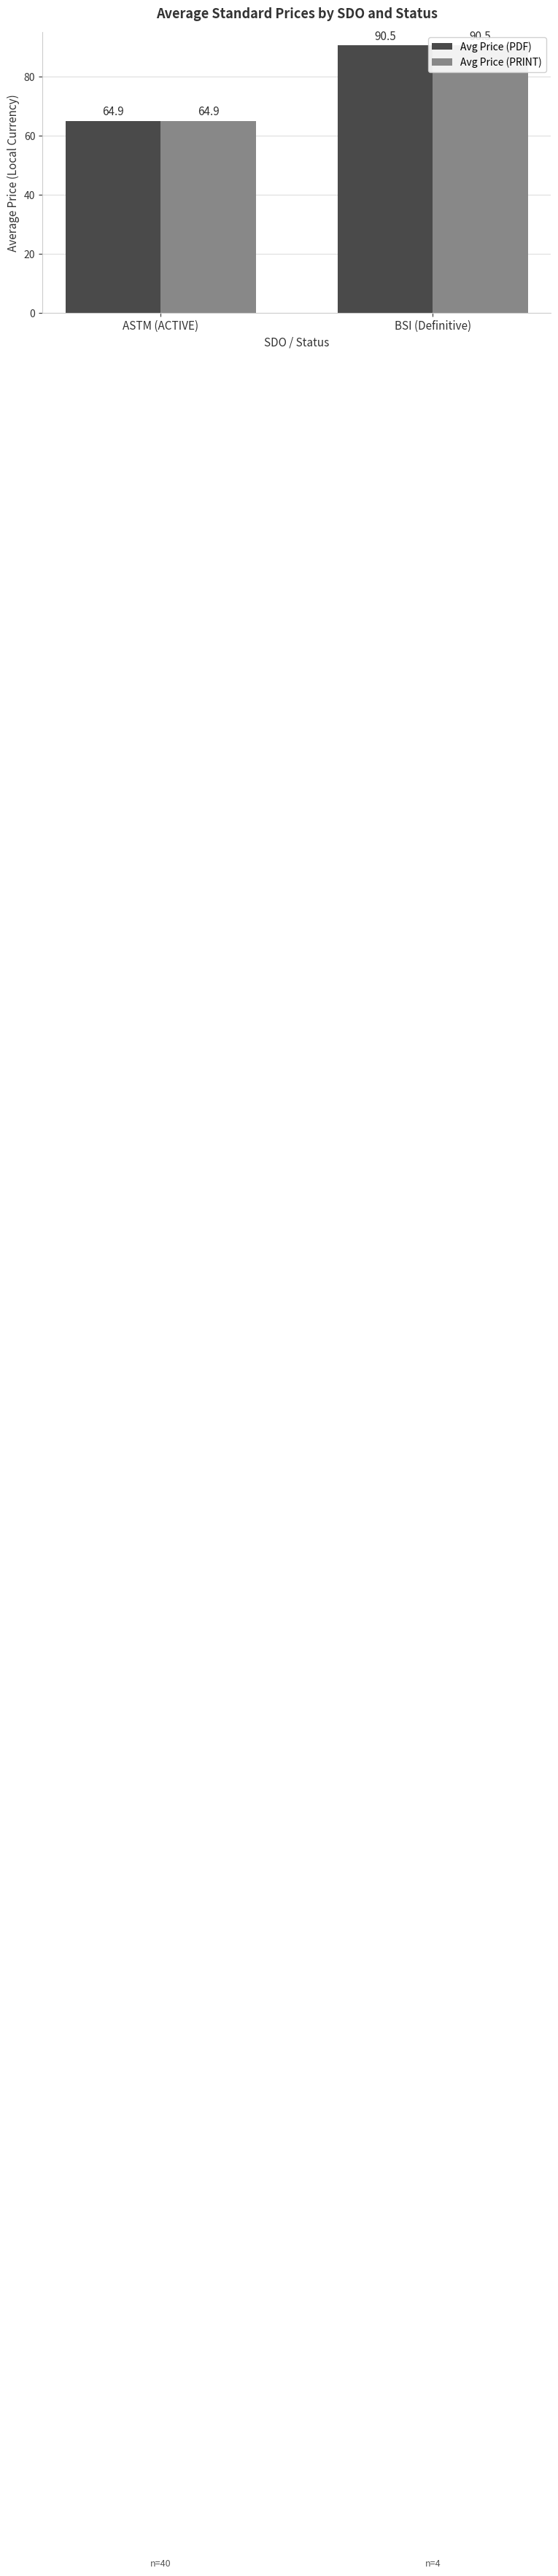

What is the difference between the Avg Price (PRINT) values at ASTM (ACTIVE) and BSI (Definitive)?

25.6